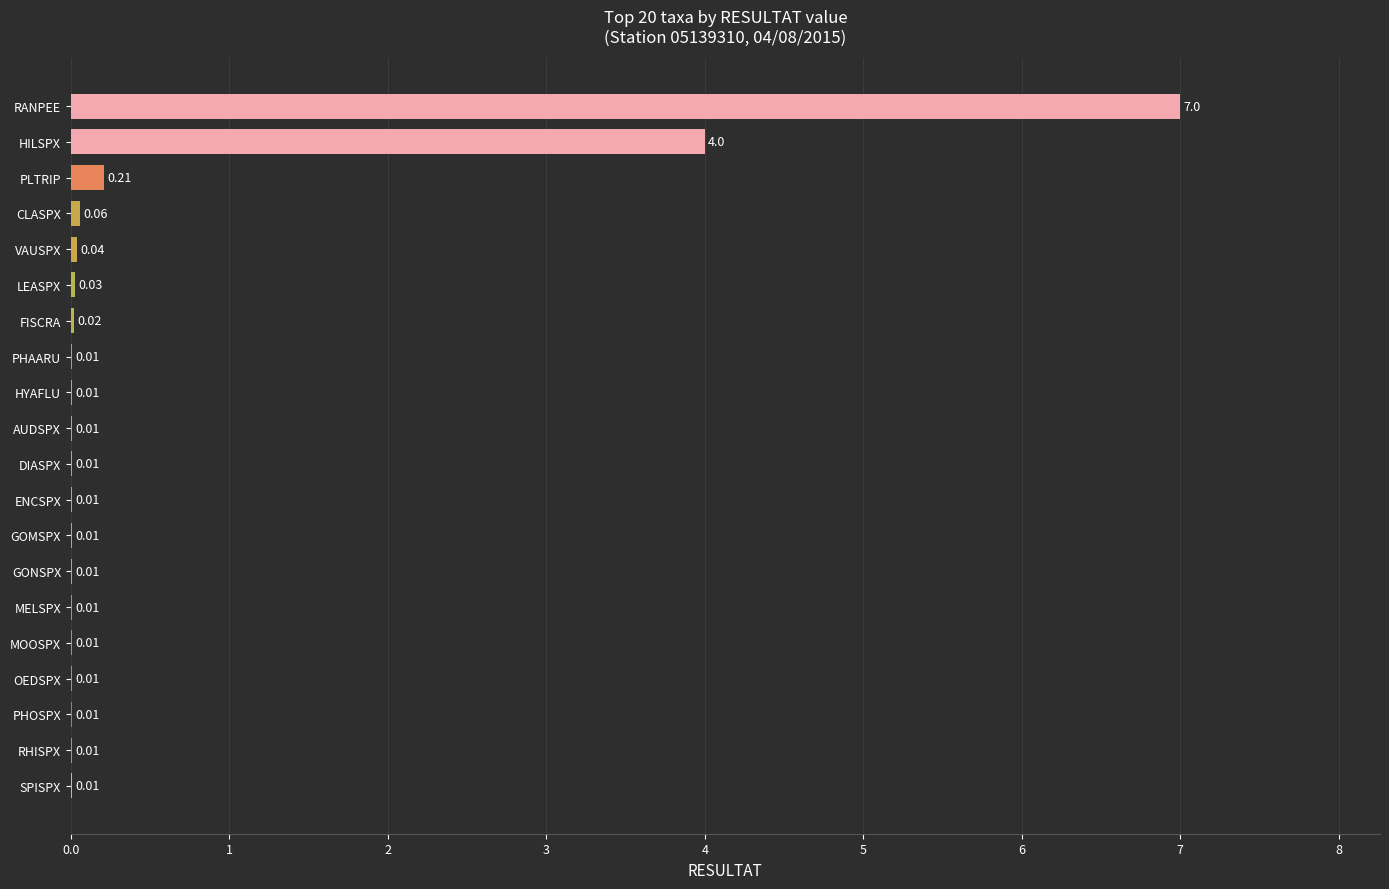

Which category has the highest value across all series?

RANPEE